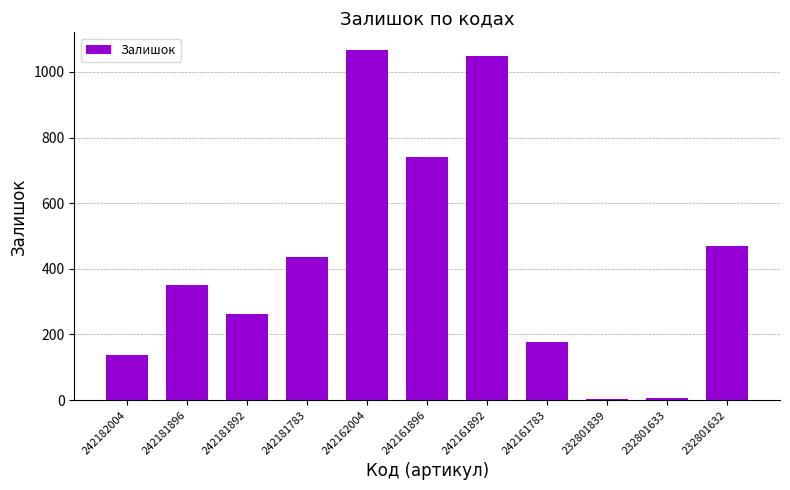

Read the value at 242162004, to the nearest 100.

1100